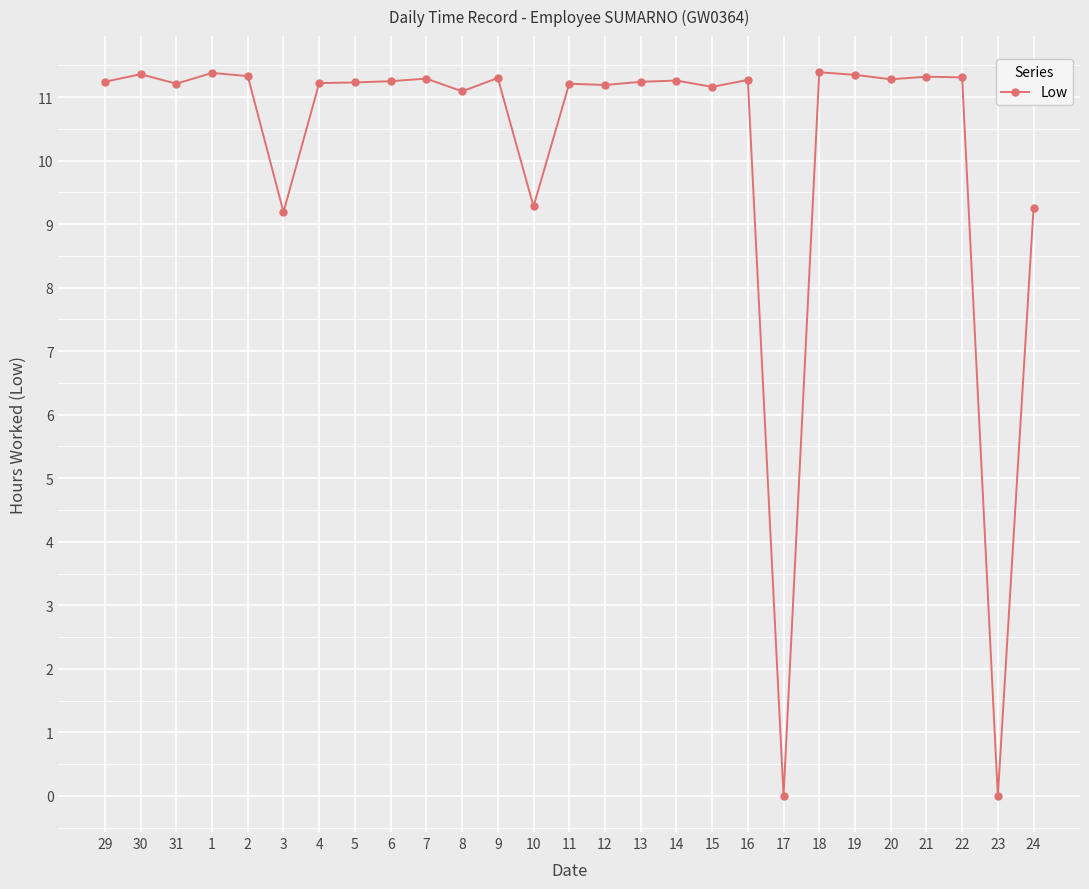

Count the number of categories in the chart.

27